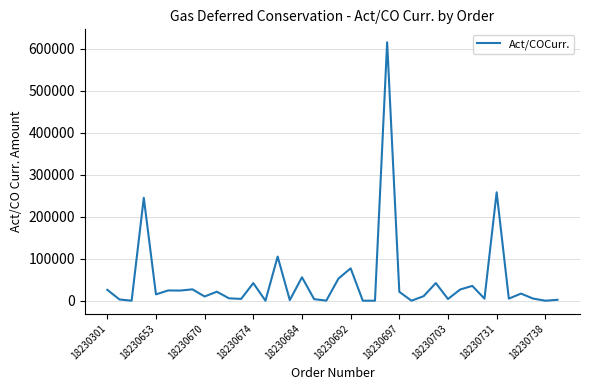

What is the difference between the maximum and minimum values?

615051.5